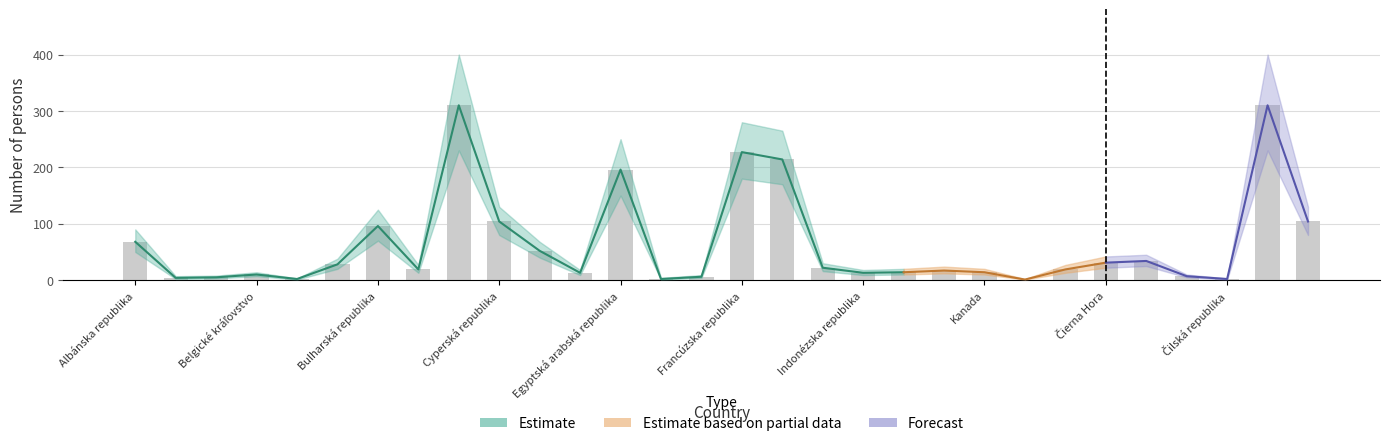

What is the lowest value of the upper series?

2